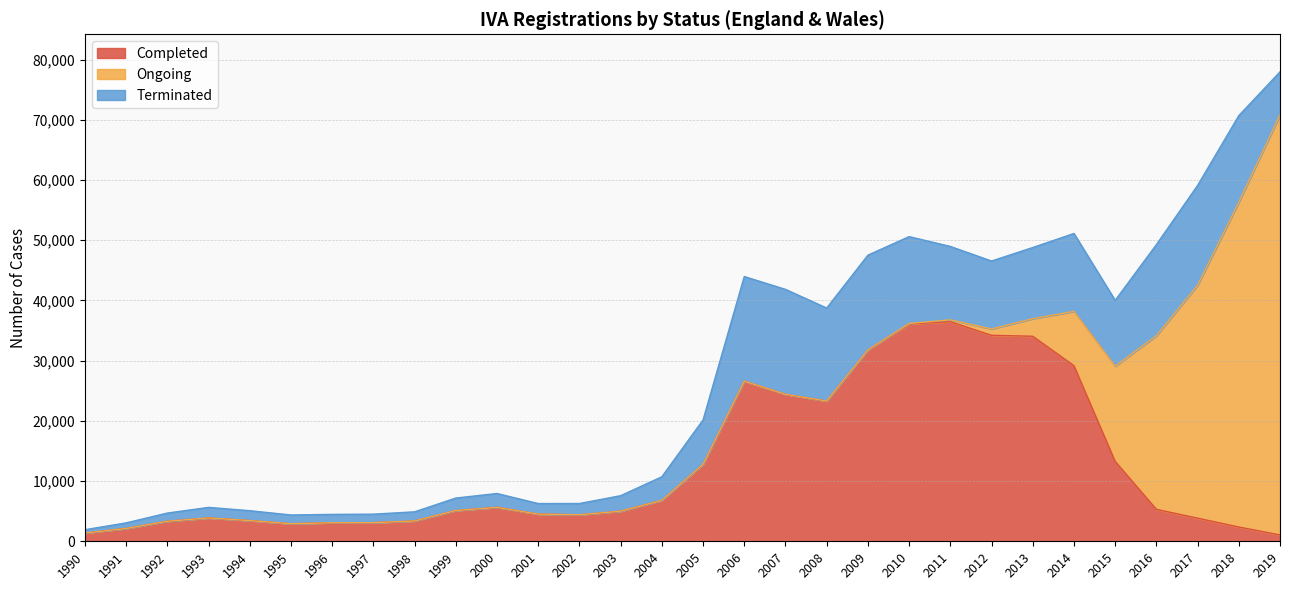

What is the difference between the maximum and second lowest values in the Ongoing series?

69762